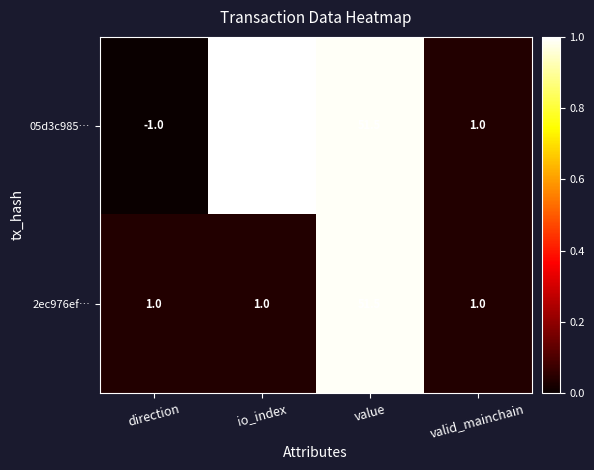

Rank the series at direction from highest to lowest value.

2ec976ef…, 05d3c985…